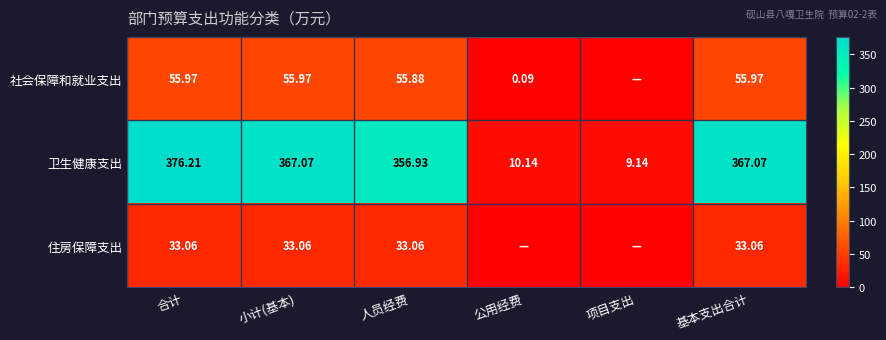

At which label does 卫生健康支出 reach its minimum?

项目支出